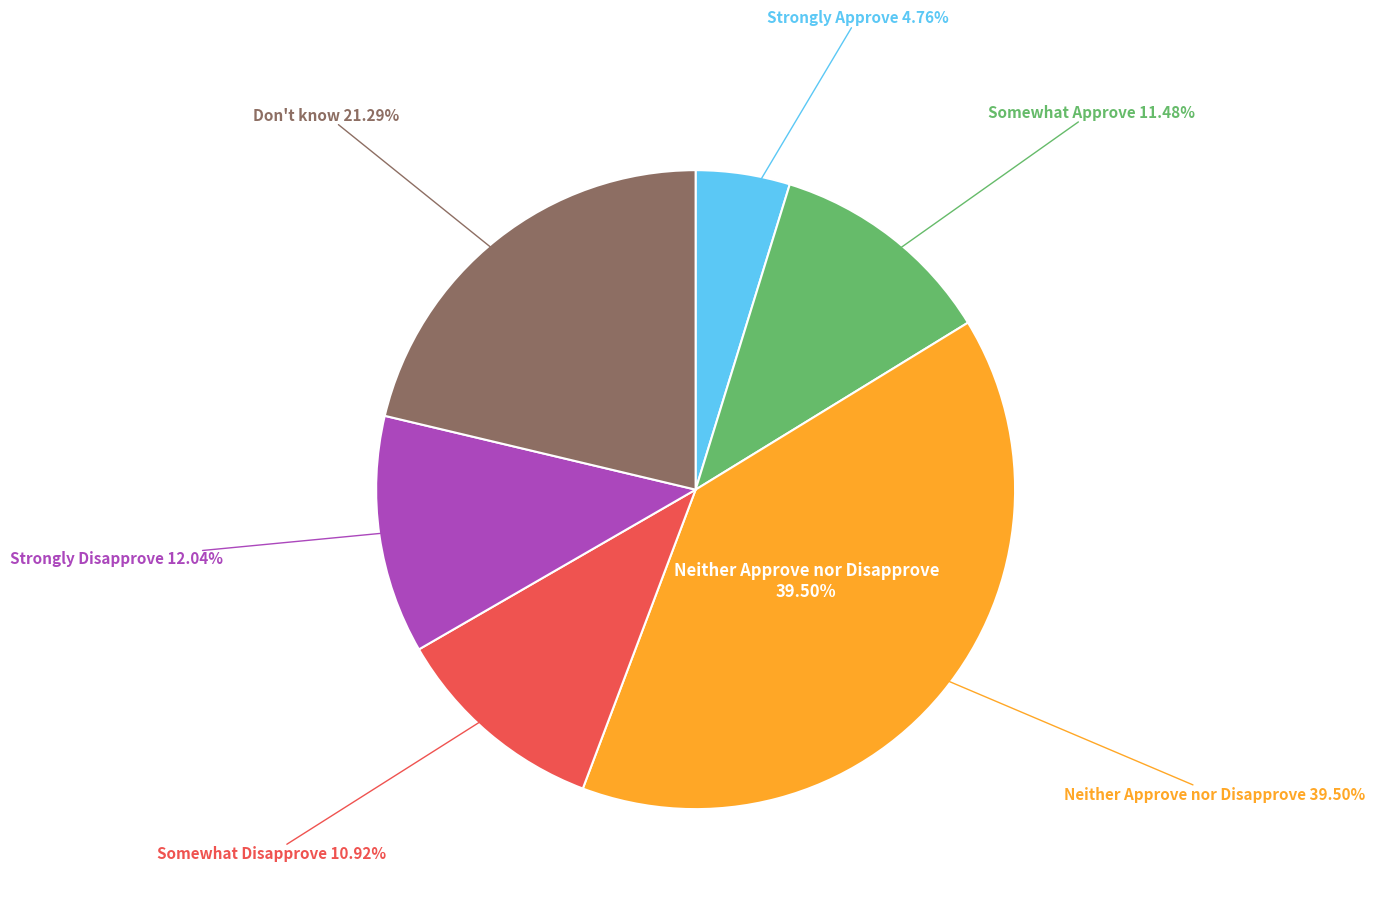

What is the smallest slice in the pie chart?

Strongly Approve